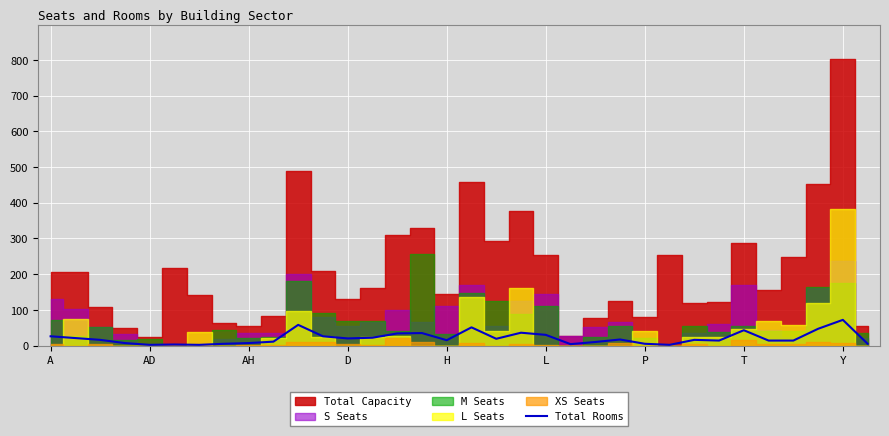

How many points are higher than both their immediate neighbors (excluding endpoints)?

9